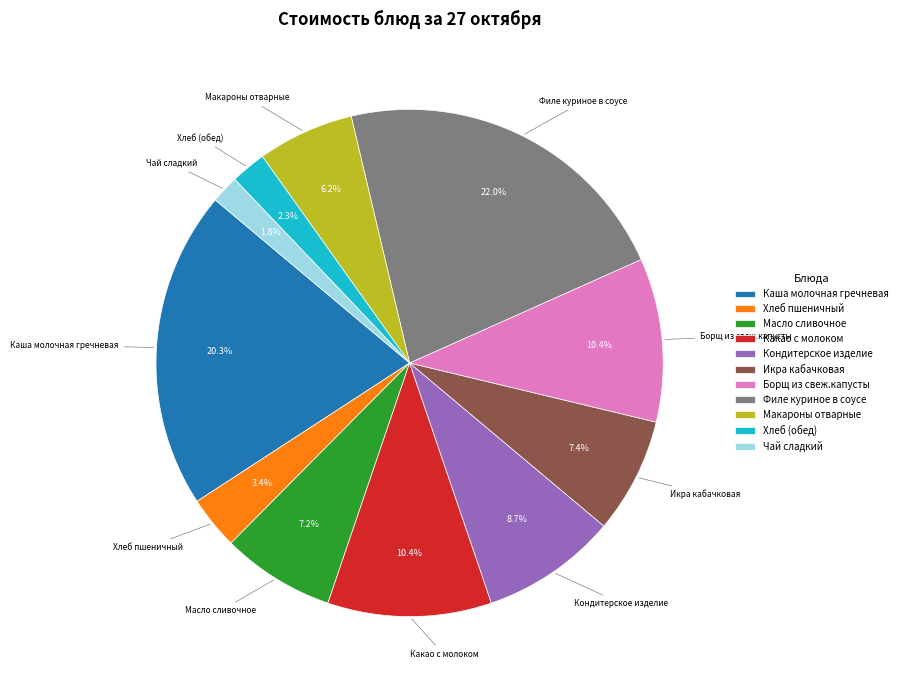

Is it true that Какао с молоком is 10% of the pie?

True